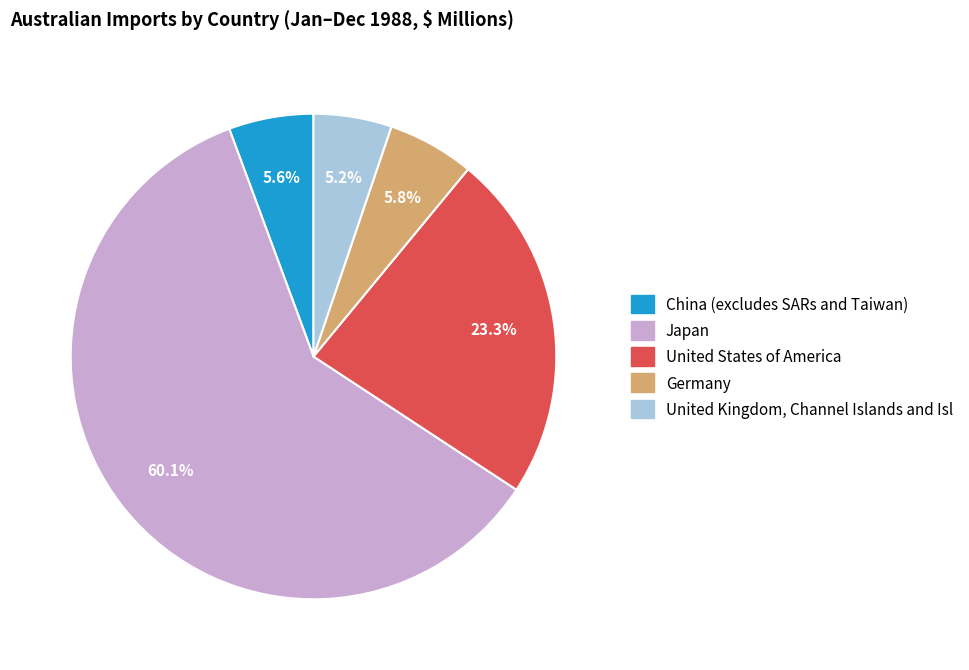

How many segments does this pie chart have?

5